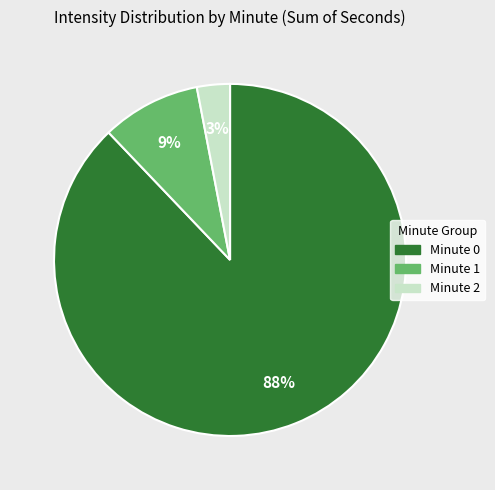

Is there any slice that represents more than half of the pie?

Yes